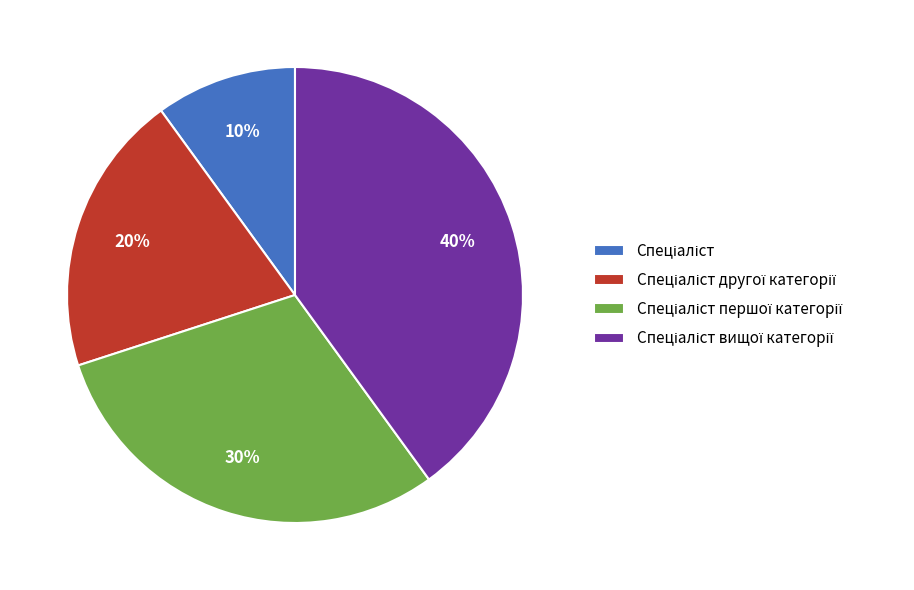

To the nearest percent, what is the difference between the largest and smallest slice percentages?

30%